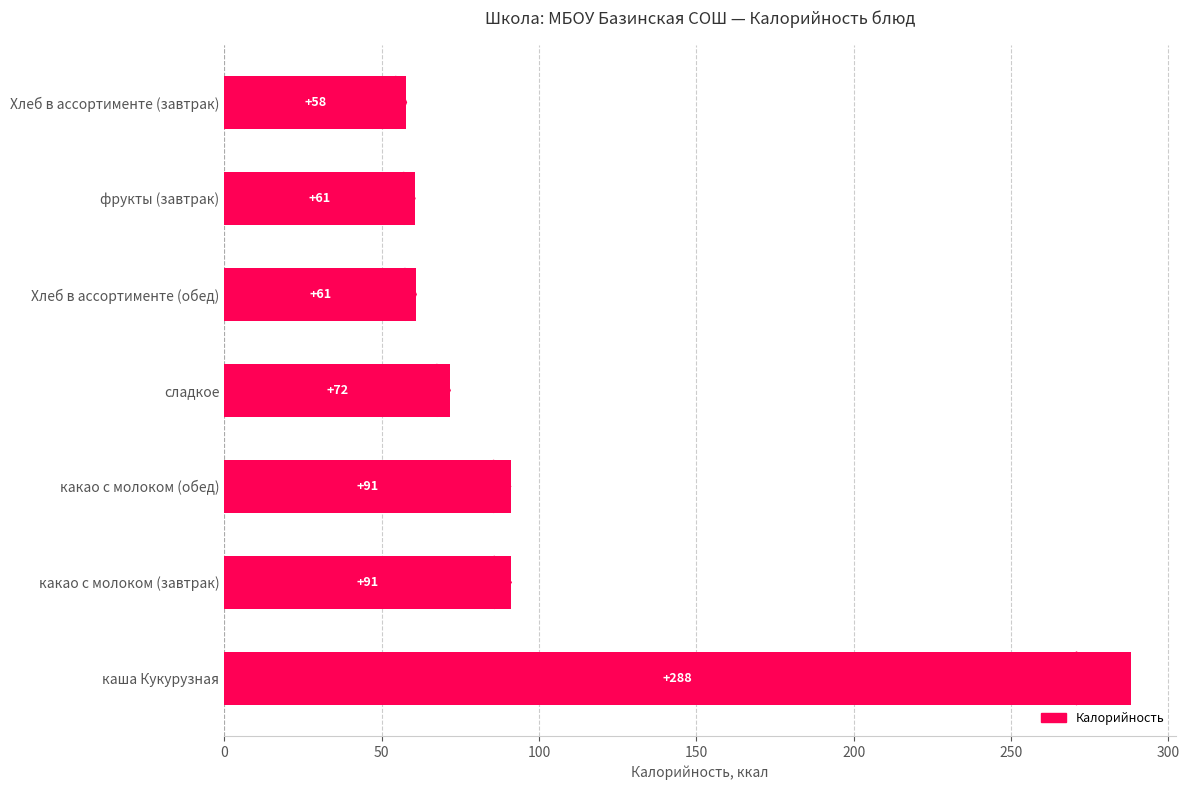

What is the change in value from каша Кукурузная to Хлеб в ассортименте (обед)?

-227.0